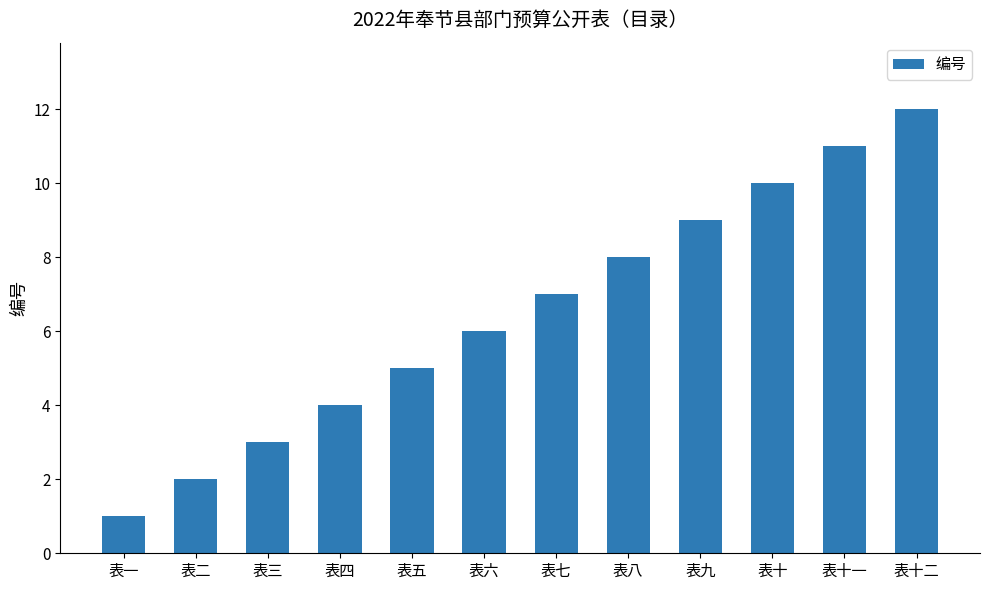

The value at 表六 is 6. True or false?

True